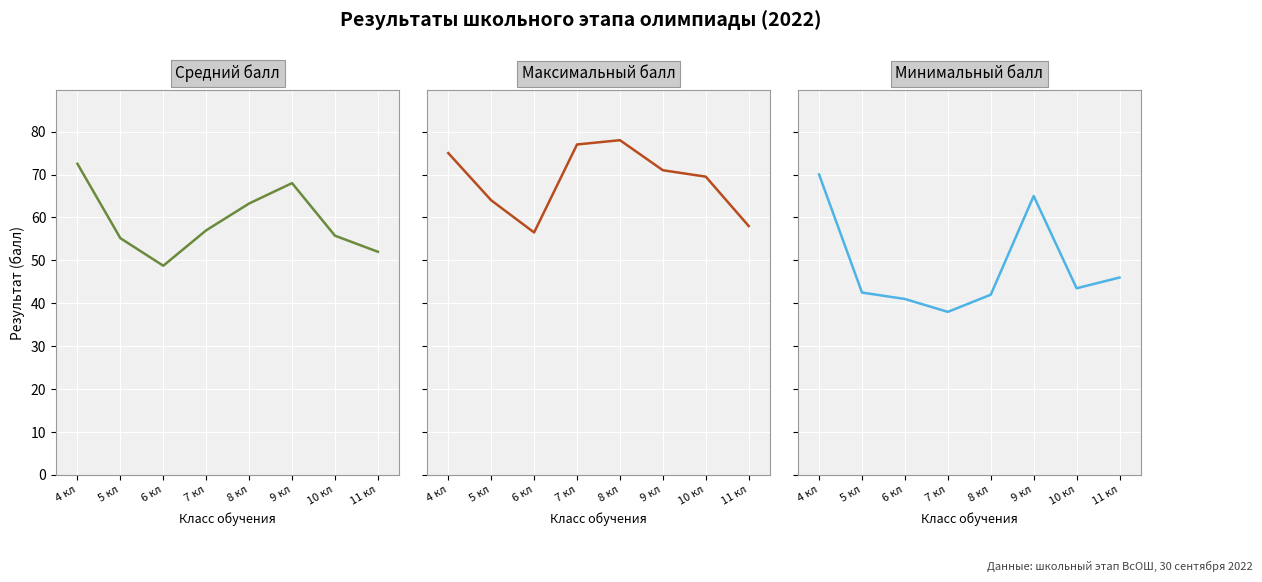

At which label does Средний балл reach its peak?

4 кл